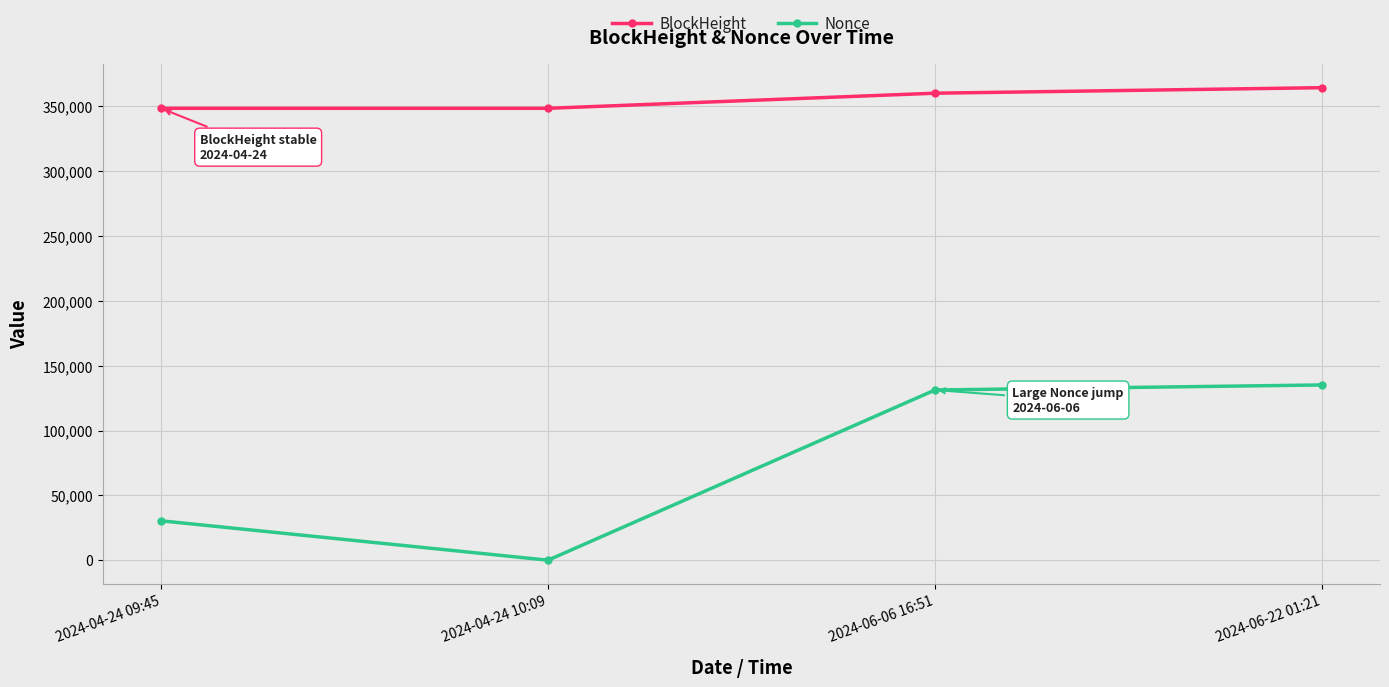

Rank the series by their maximum value, from highest to lowest.

BlockHeight, Nonce